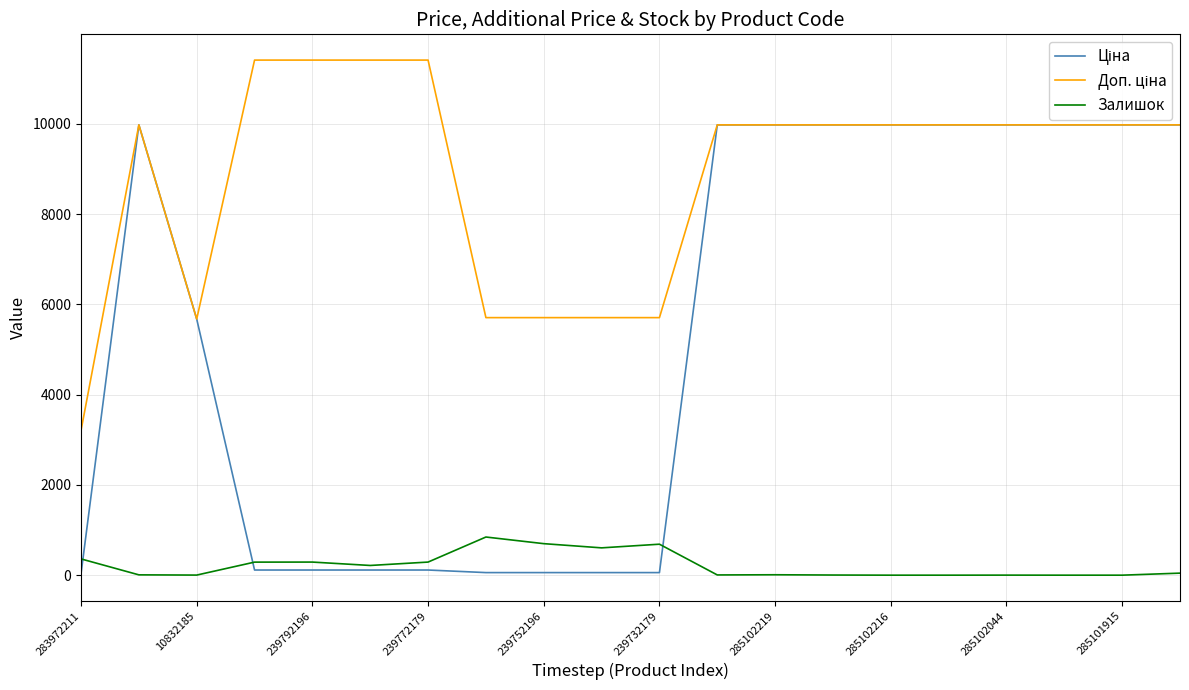

What is the greatest value displayed?

11410.0